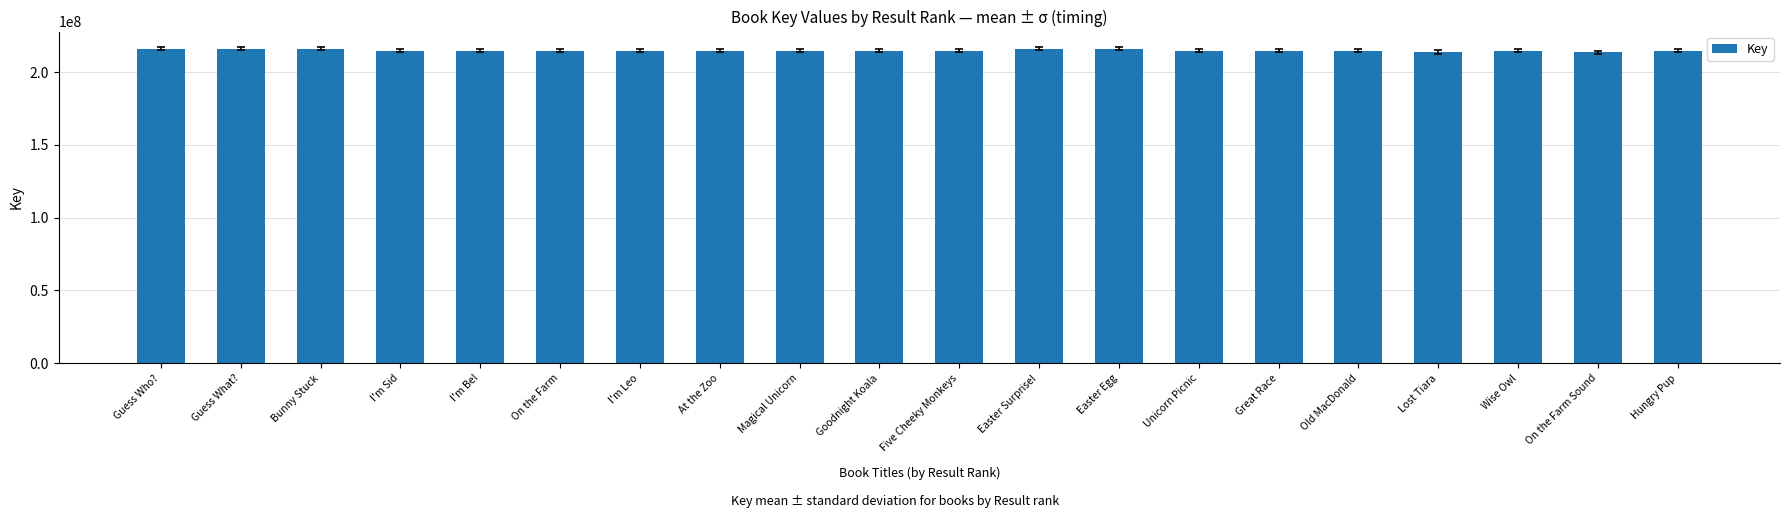

What is the average value?

214972108